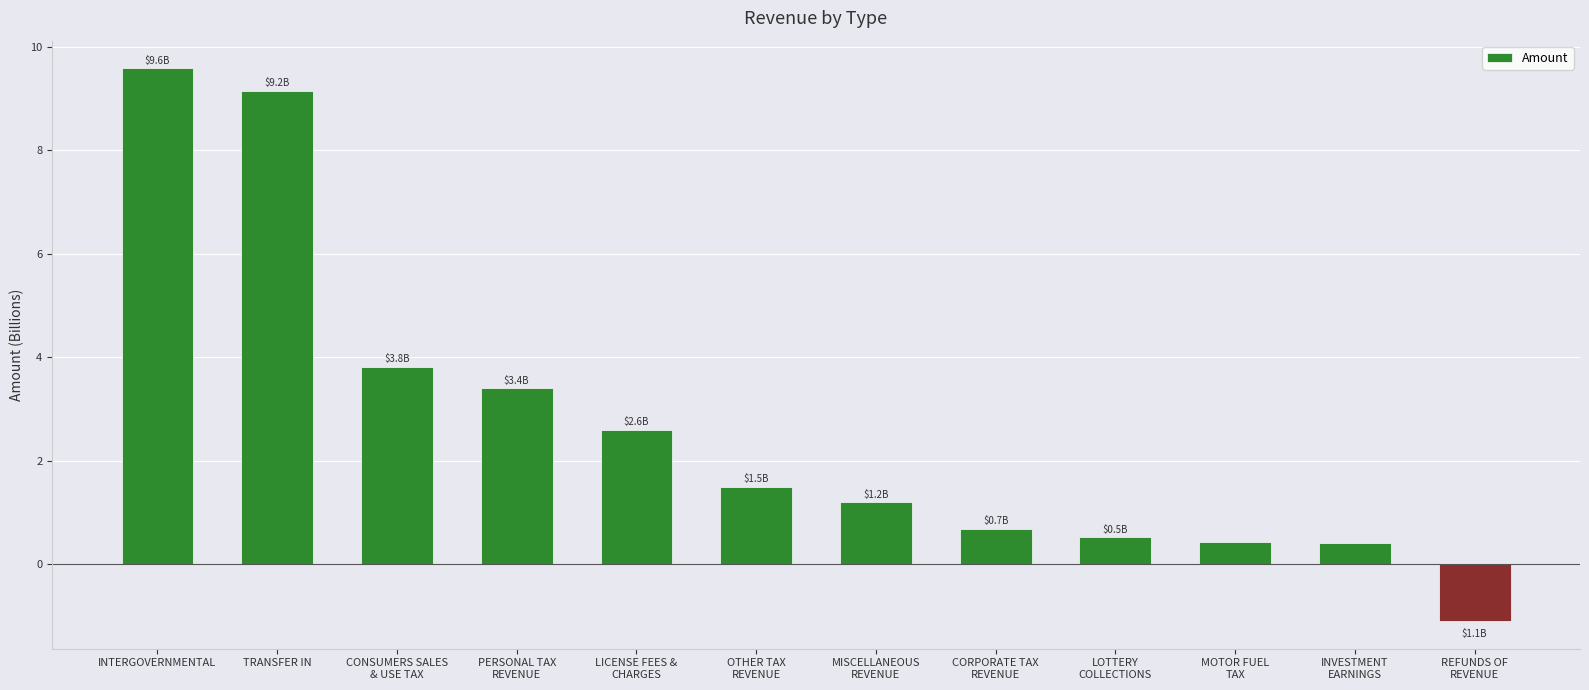

True or false: the data shows 3.0 at TRANSFER IN.

False